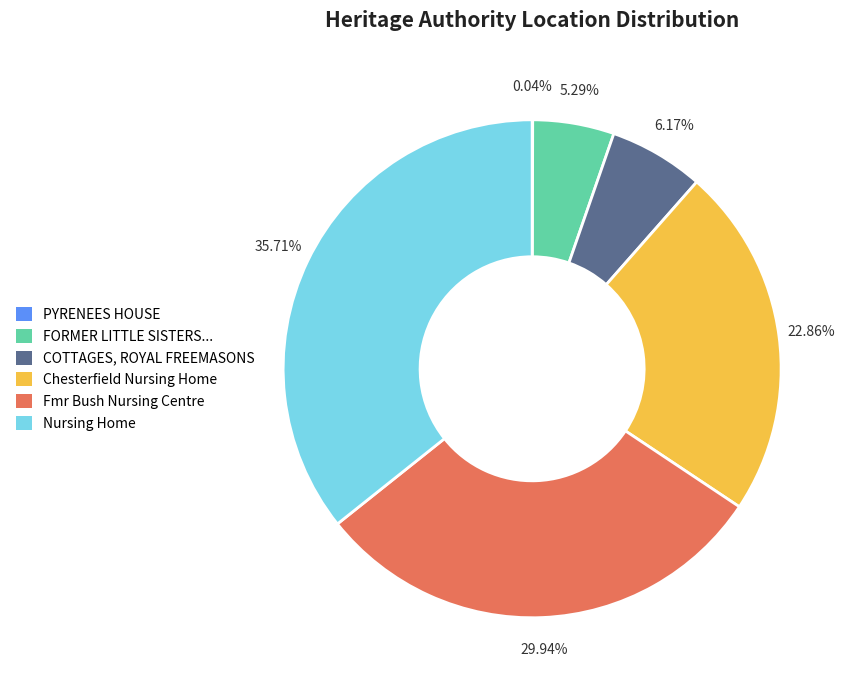

Does any single category account for the majority?

No